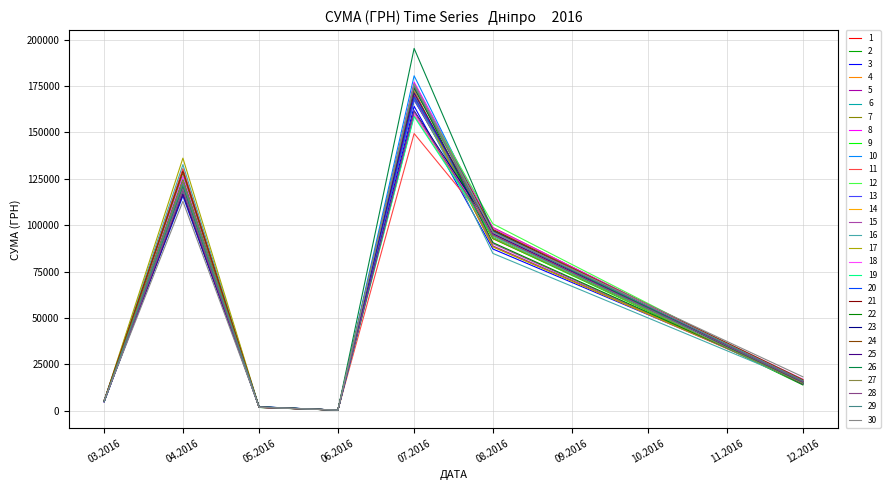

What is the sum of all 3 values?

392157.5